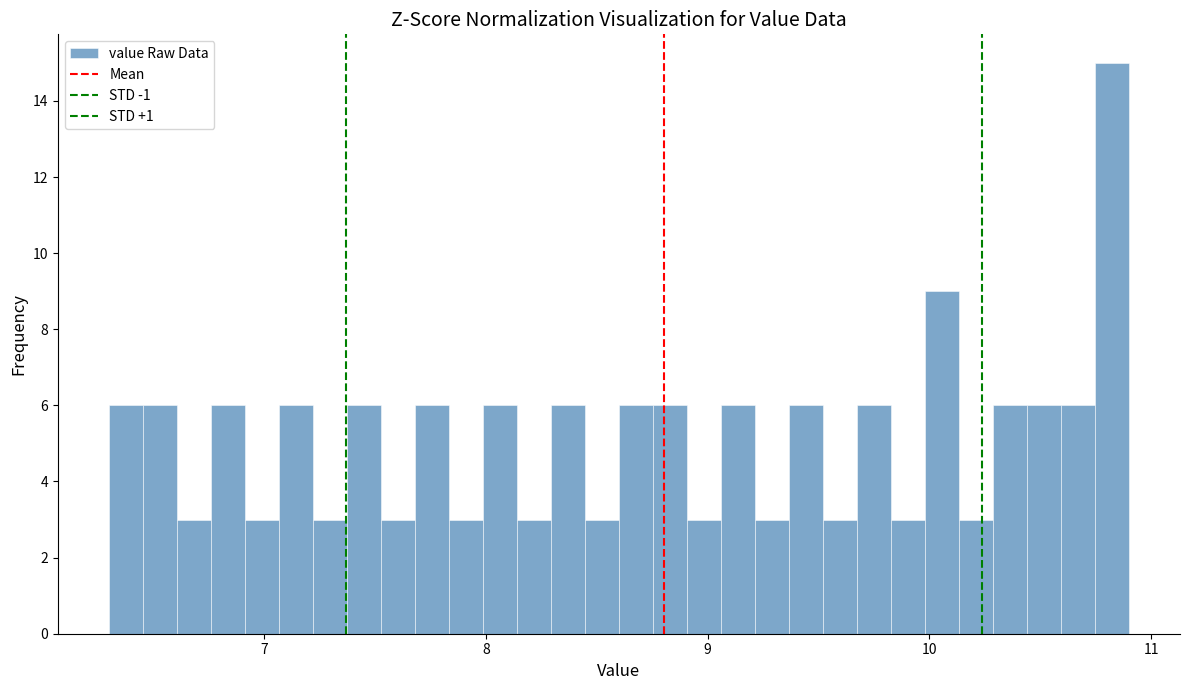

Around what value on the x-axis is the tallest bar? Give the approximate position of its centre, as read against the axis.

10.8